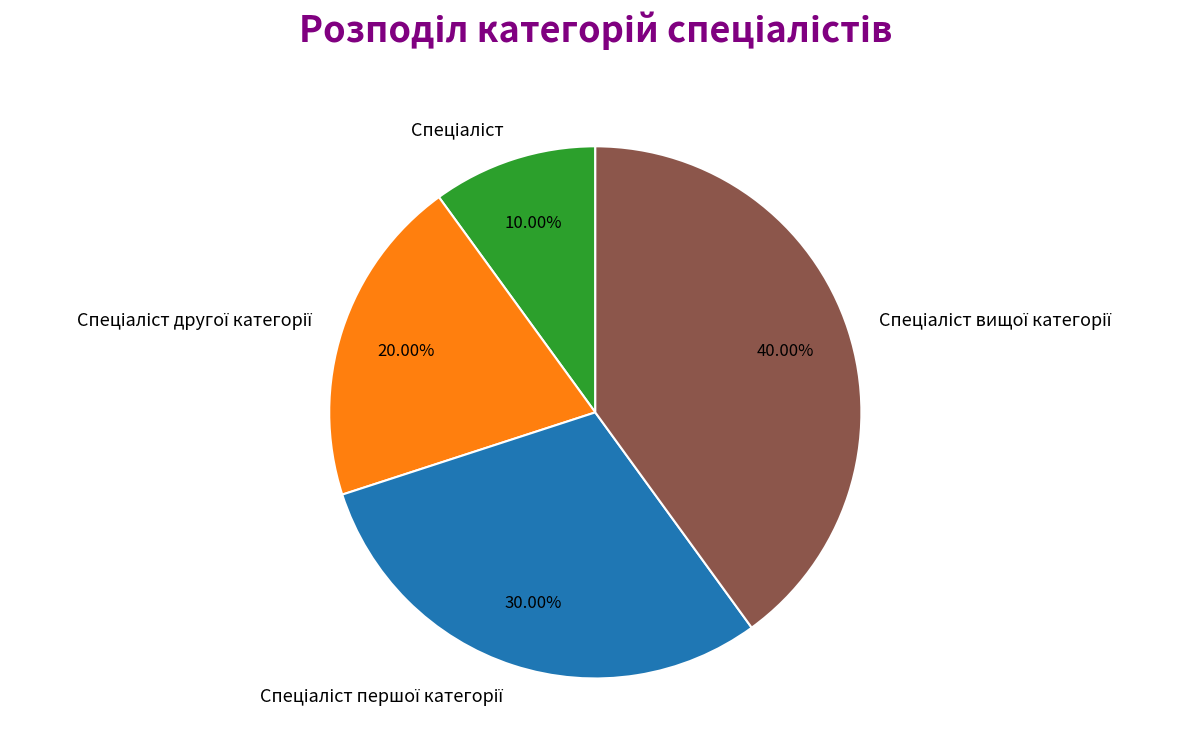

Is there a majority slice in this chart?

No